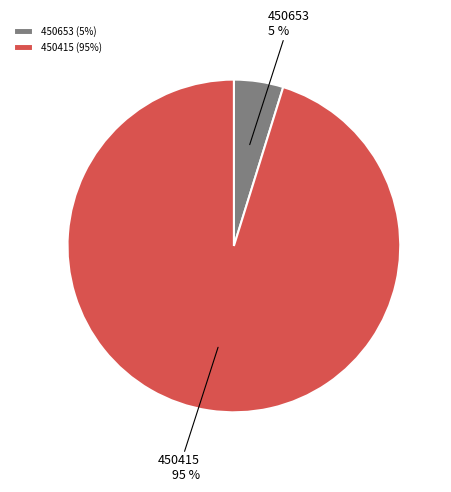

True or false: 450415 accounts for 89% of the total.

False